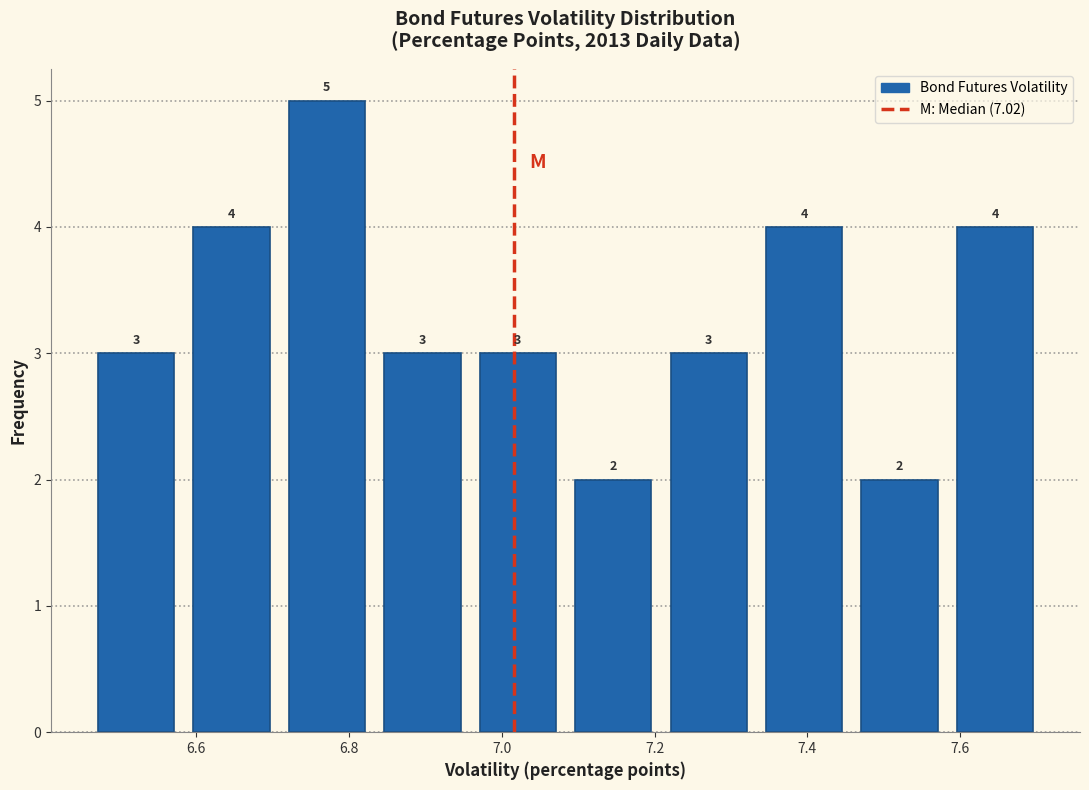

Reading left to right, list every bar in this chart as the range it spans on the x-axis followed by its height. The bar edges are not printed on the chart, so give them approximately, as read against the axis.

6.46 to 6.58: 3
6.58 to 6.70: 4
6.70 to 6.84: 5
6.84 to 6.96: 3
6.96 to 7.08: 3
7.08 to 7.20: 2
7.20 to 7.34: 3
7.34 to 7.46: 4
7.46 to 7.58: 2
7.58 to 7.70: 4